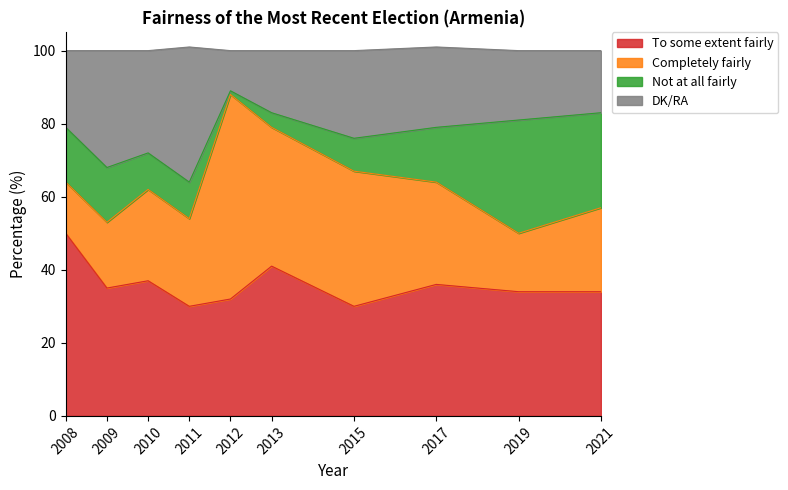

What is the total value across all series at 2013?

100